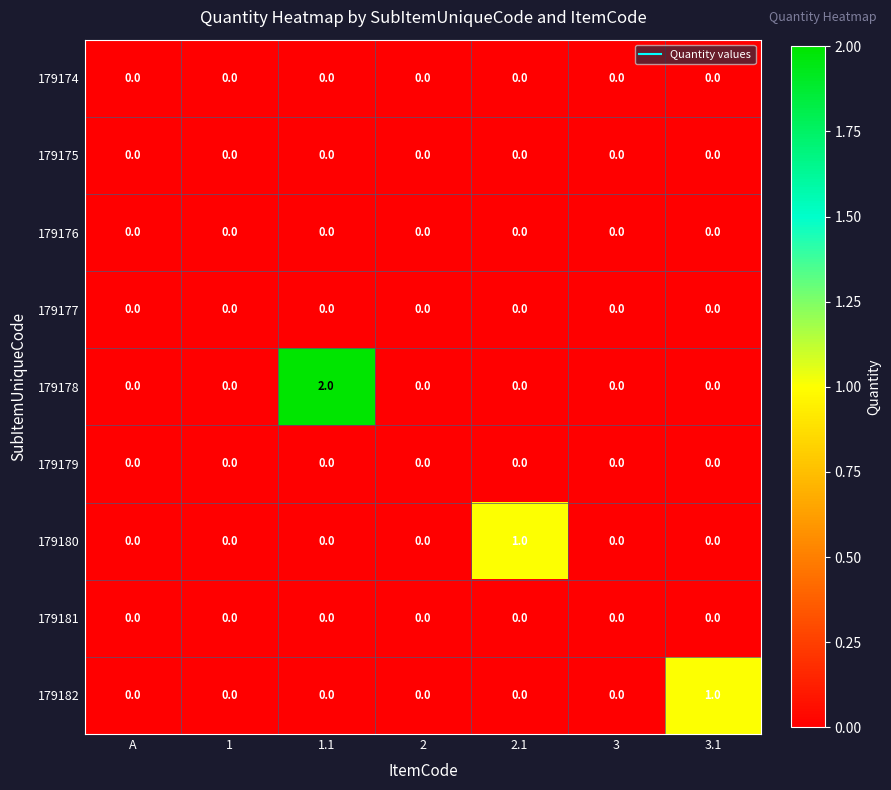

At which category does the chart reach its peak across all series?

1.1